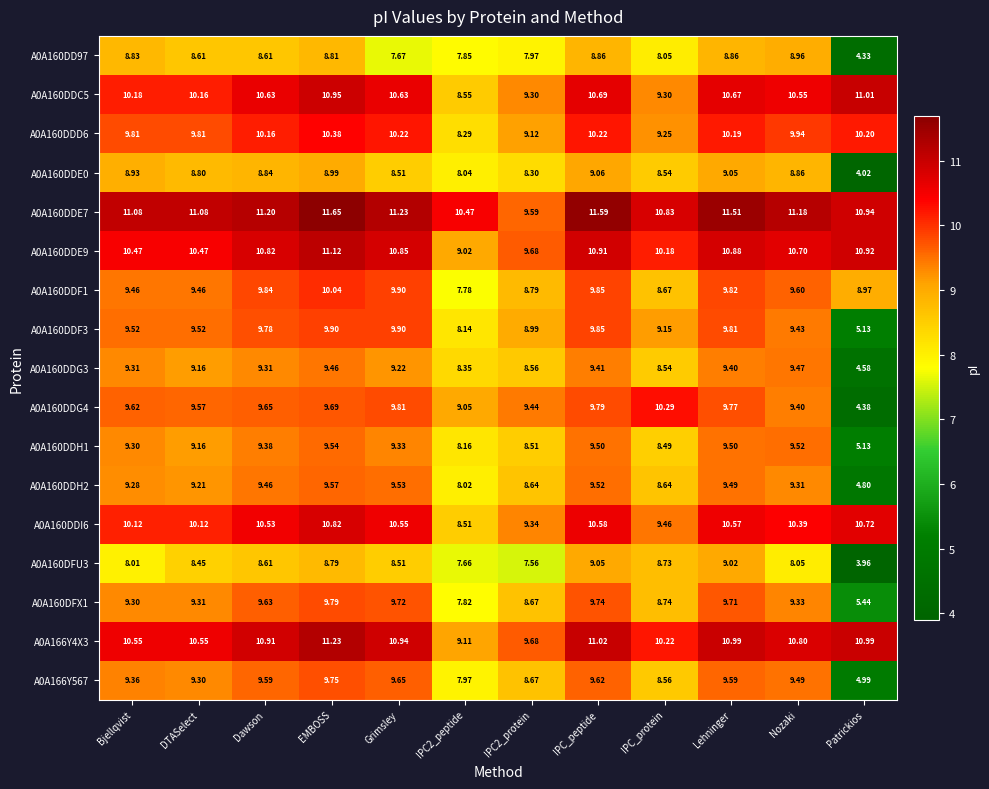

Which series has the largest total across all categories?

A0A160DDE7